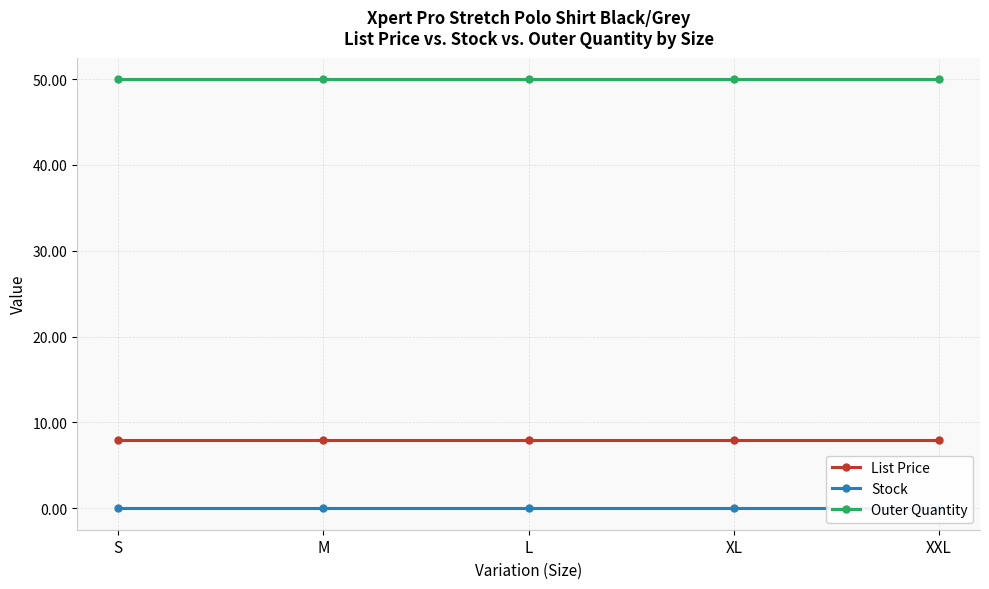

True or false: Stock has more than 2 points higher than both neighbors.

False